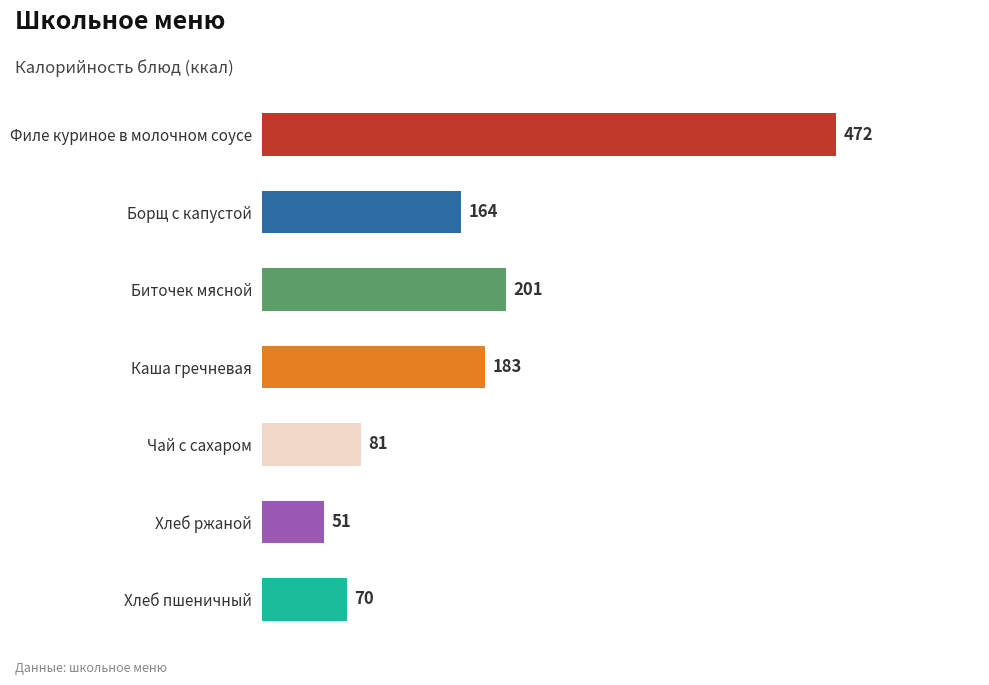

How many data points are less than 163?

3